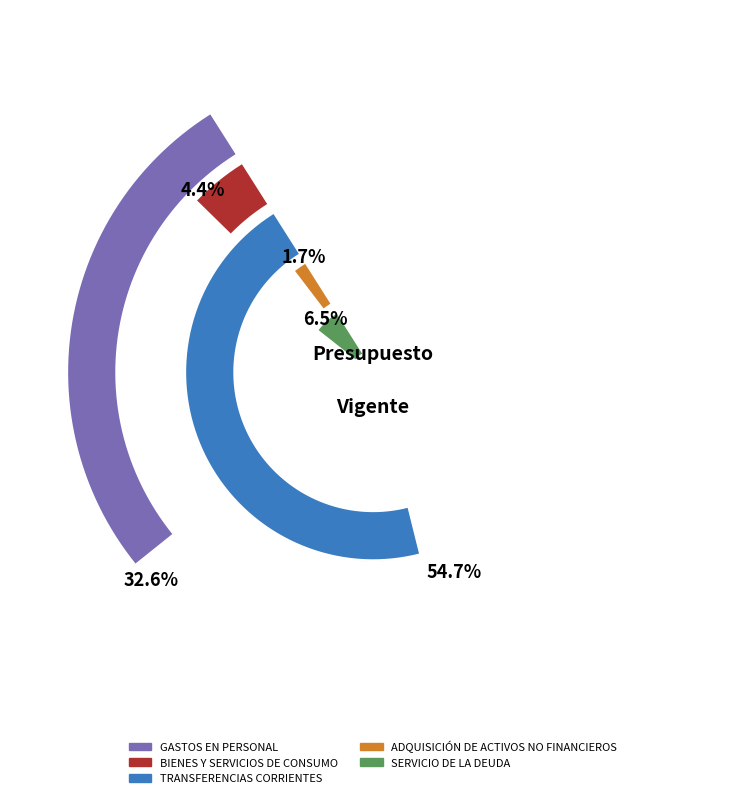

Which slice represents more than half of the pie?

TRANSFERENCIAS CORRIENTES